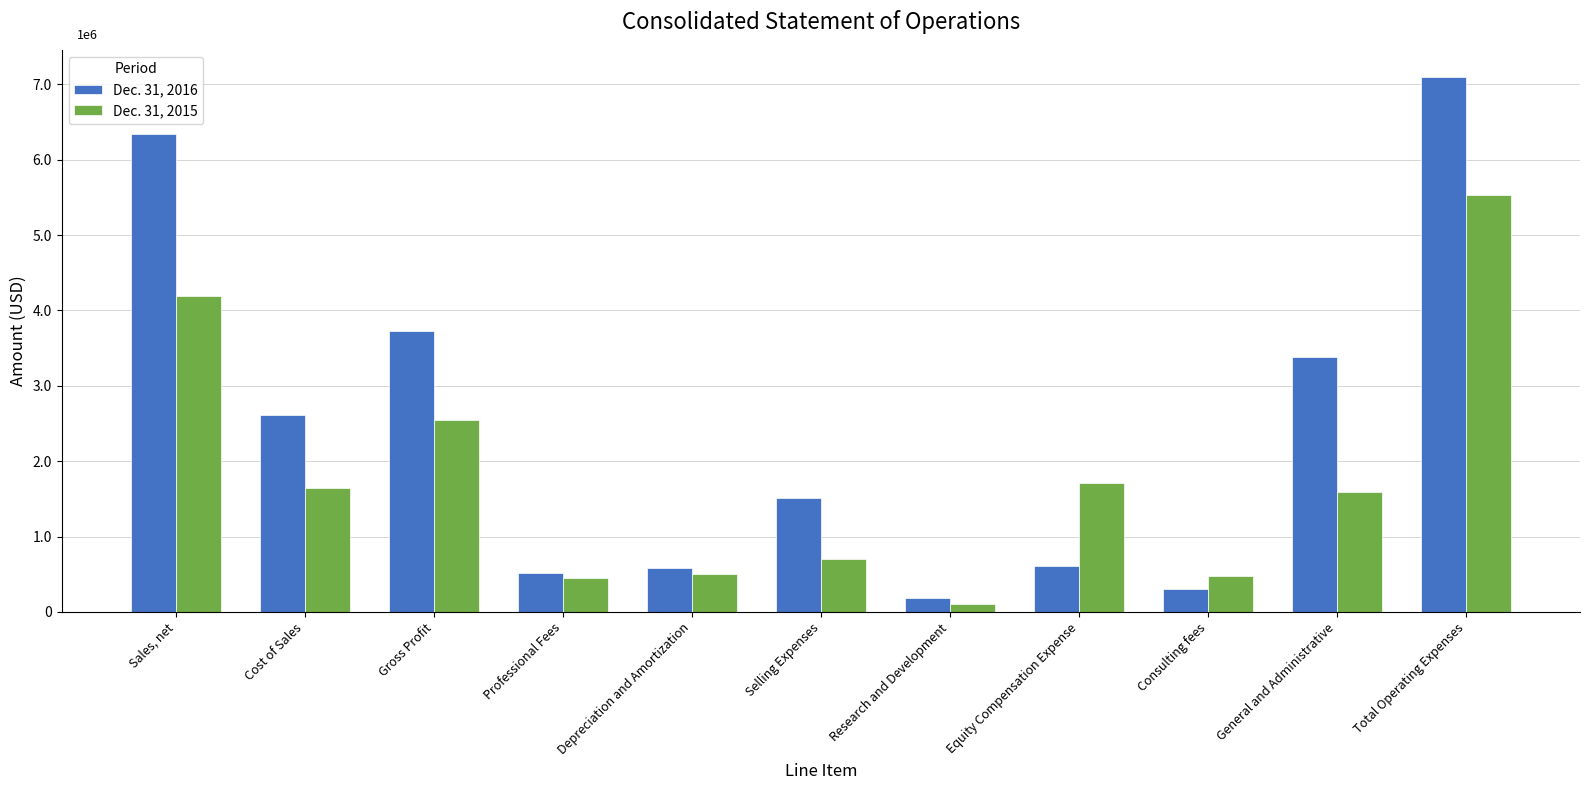

Does the chart contain any negative values?

No